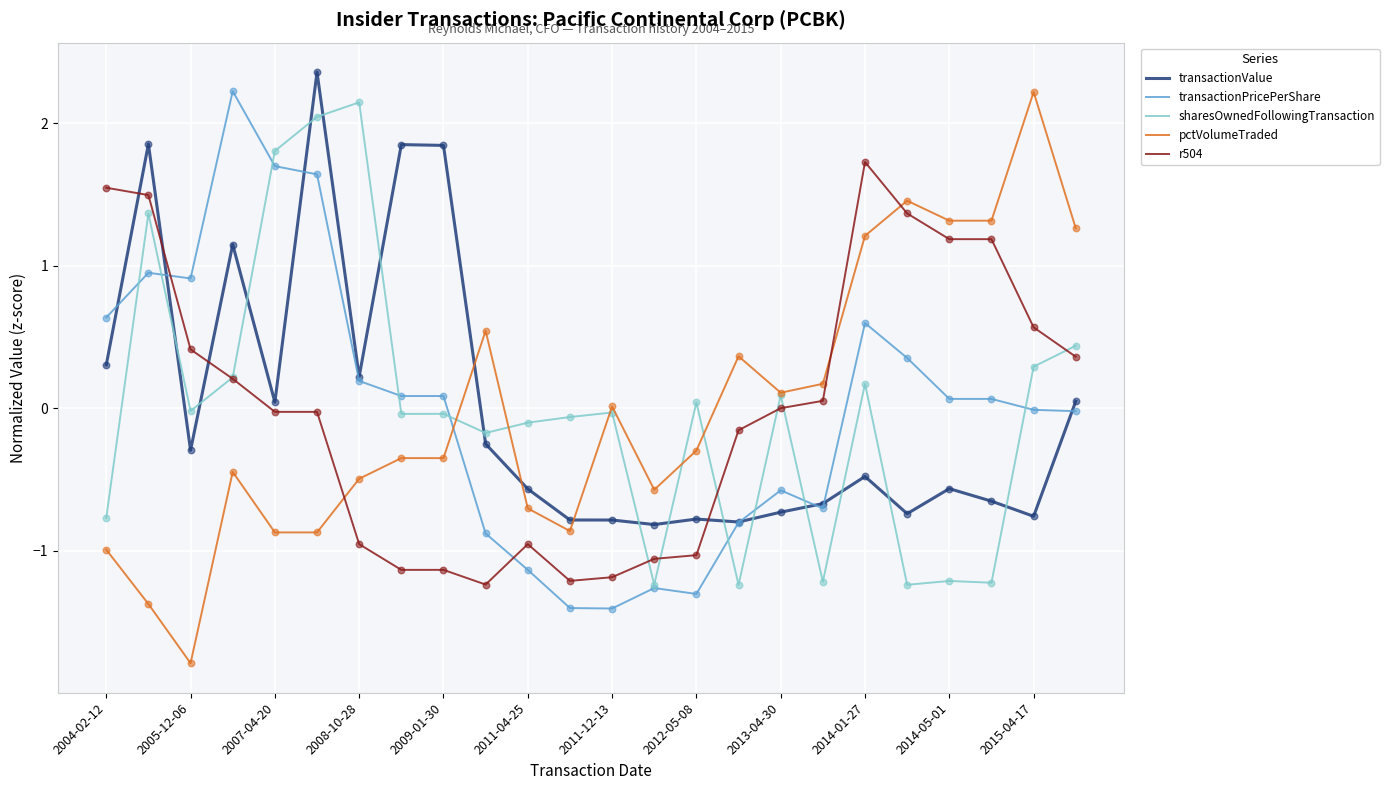

Which series has the largest range (max minus min)?

pctVolumeTraded